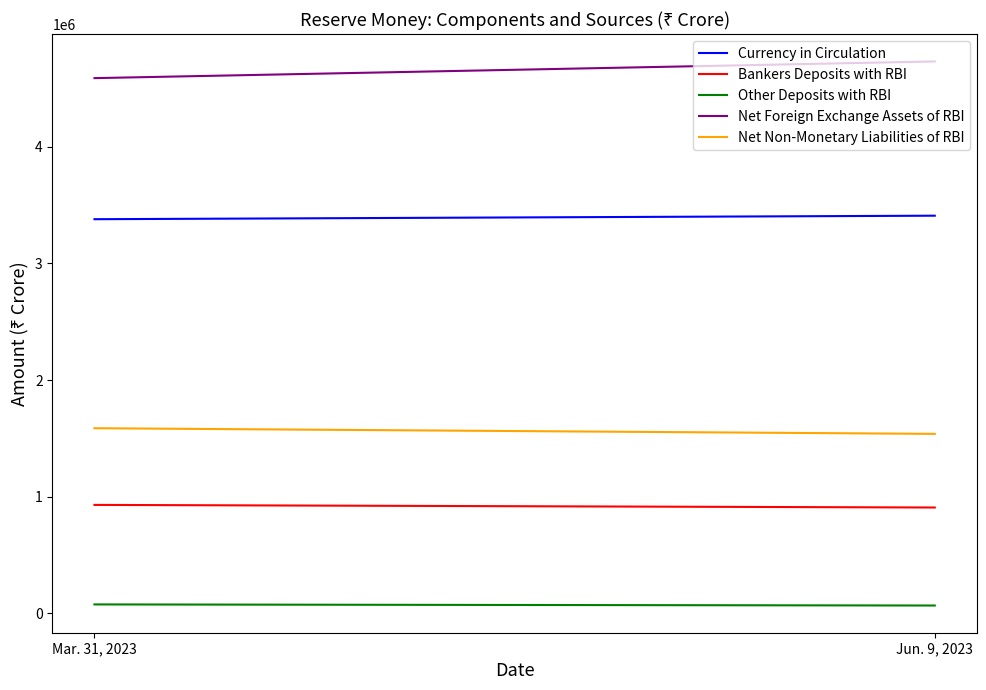

What is the average value of the Other Deposits with RBI series?

73054